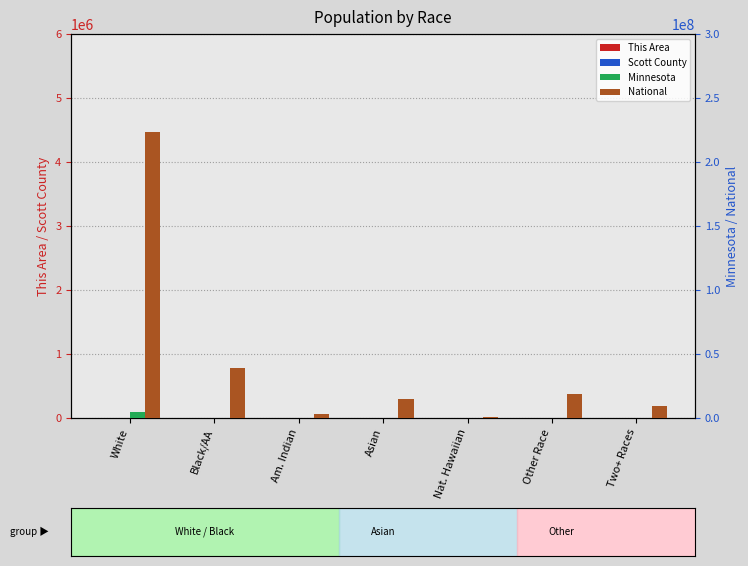

Which series changed the most between Black/AA and Two+ Races?

National